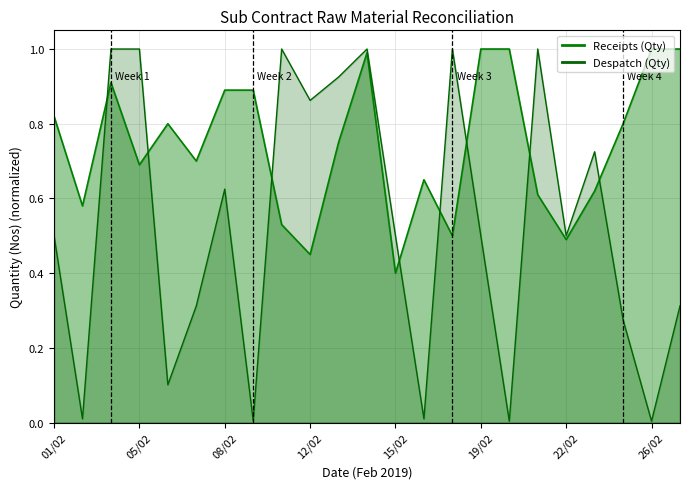

What is the approximate value of Receipts (Qty) at 07/02?

0.7